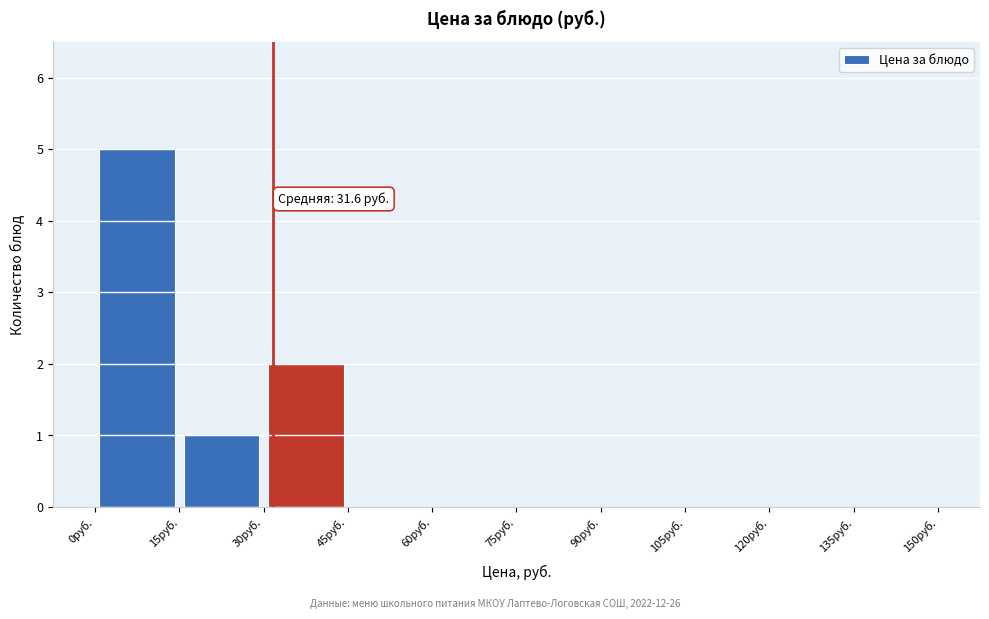

Over which range of the x-axis is the bar tallest?

0 to 15